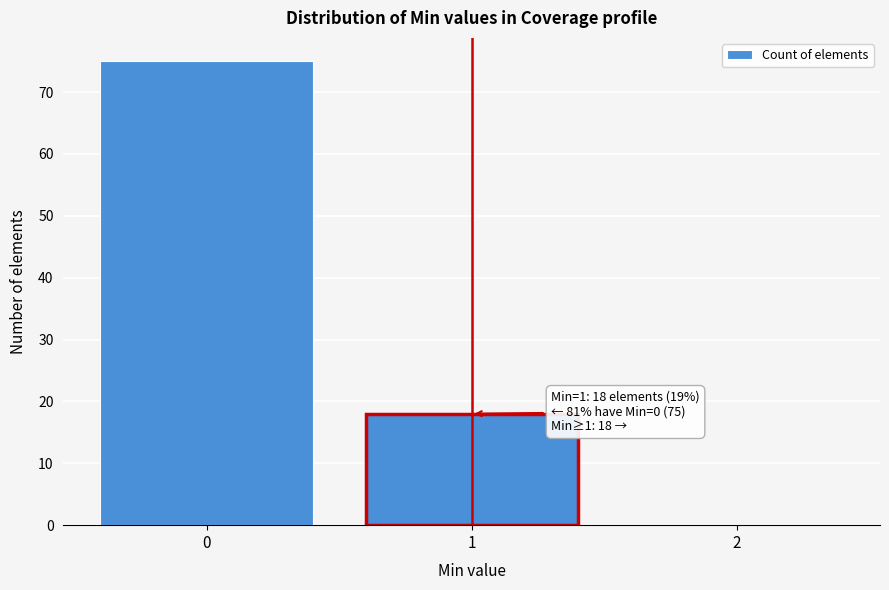

Reading left to right, list all the values displayed in this chart.

0=75	1=18	2=0